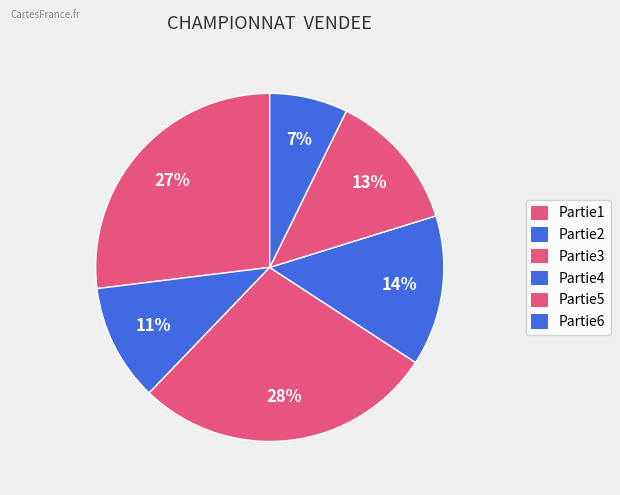

How many slices are in this pie chart?

6